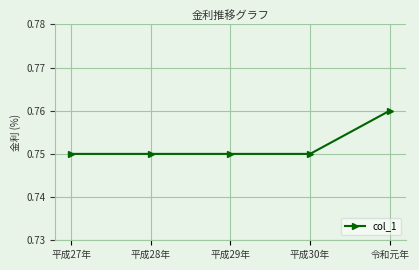

What is the sum of the values at 平成28年 and 平成27年?

1.5